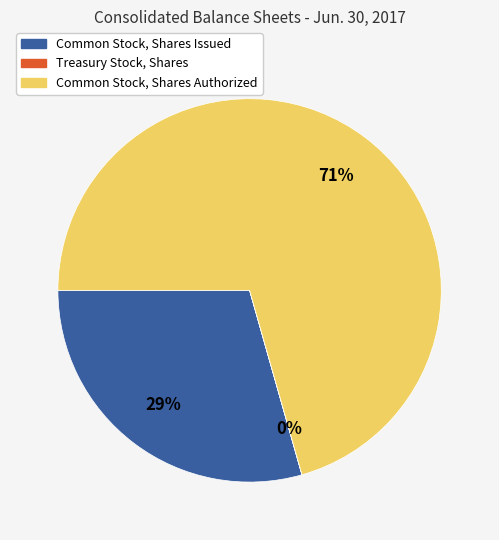

Which has a higher value, Common Stock, Shares Authorized or Common Stock, Shares Issued?

Common Stock, Shares Authorized